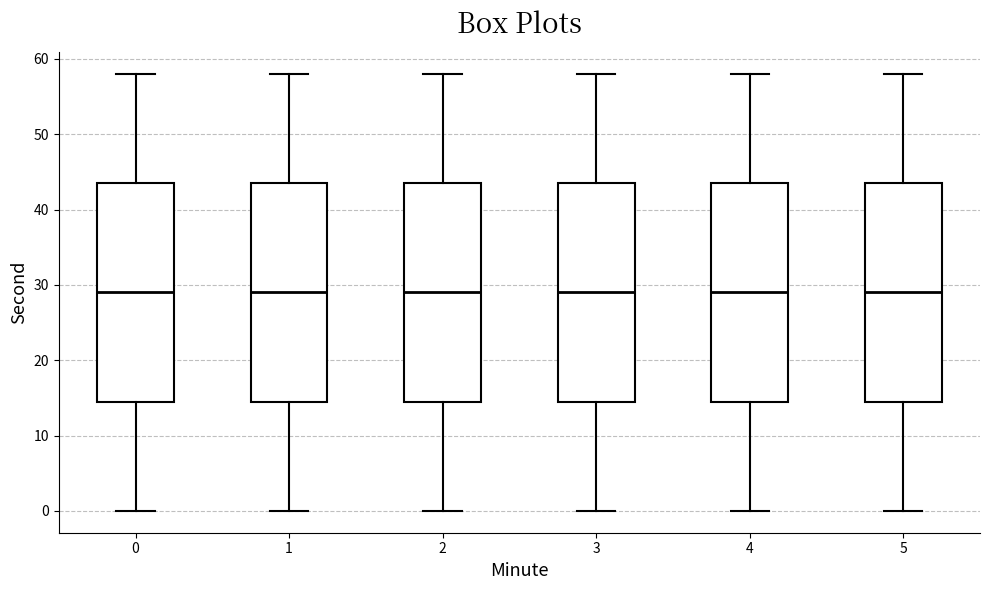

Reading left to right, transcribe this box plot: for each box, give where its median line is, the range the box spans, and where its two whiskers end, as read against the y-axis. The values are not printed on the chart, so give them approximately, as read against the axis.

0: median 29, box 15 to 44, whiskers 0 to 58
1: median 29, box 15 to 44, whiskers 0 to 58
2: median 29, box 15 to 44, whiskers 0 to 58
3: median 29, box 15 to 44, whiskers 0 to 58
4: median 29, box 15 to 44, whiskers 0 to 58
5: median 29, box 15 to 44, whiskers 0 to 58